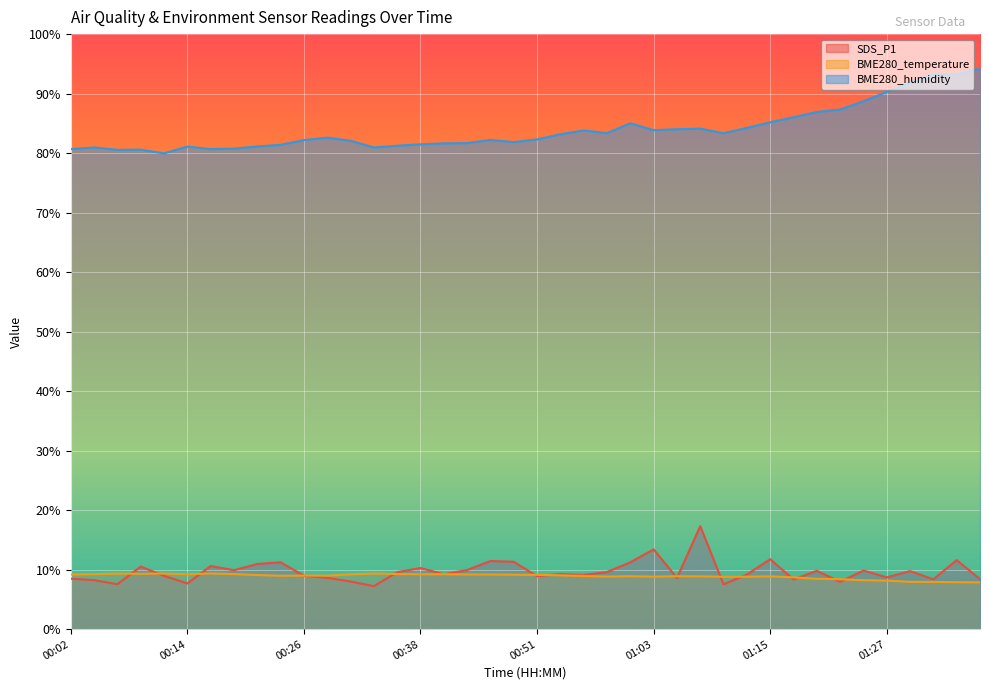

What is the total value across all series at 00:46?

102.8